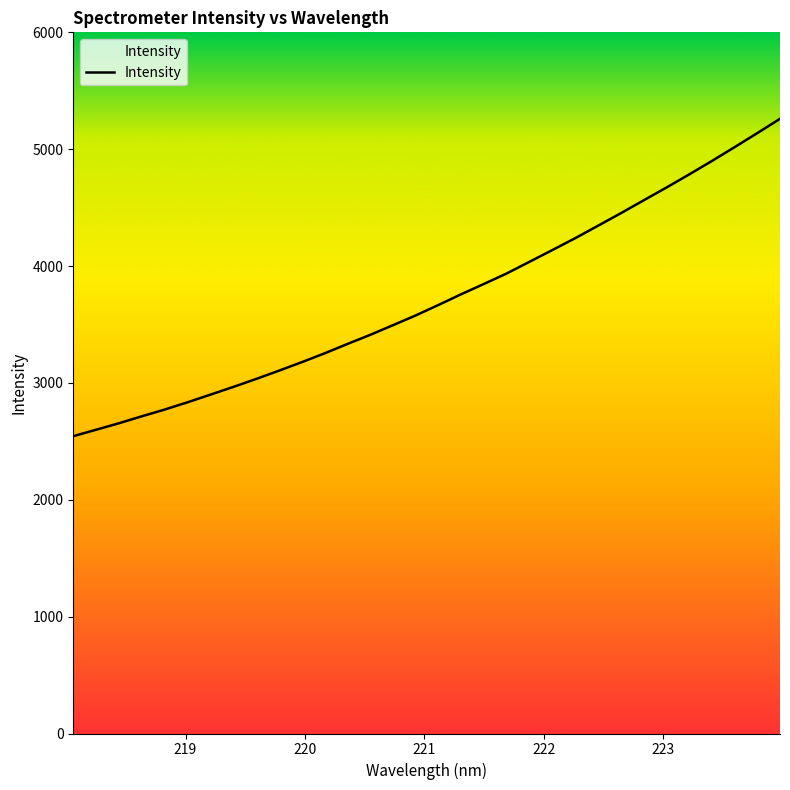

What is the greatest value displayed?

5260.0